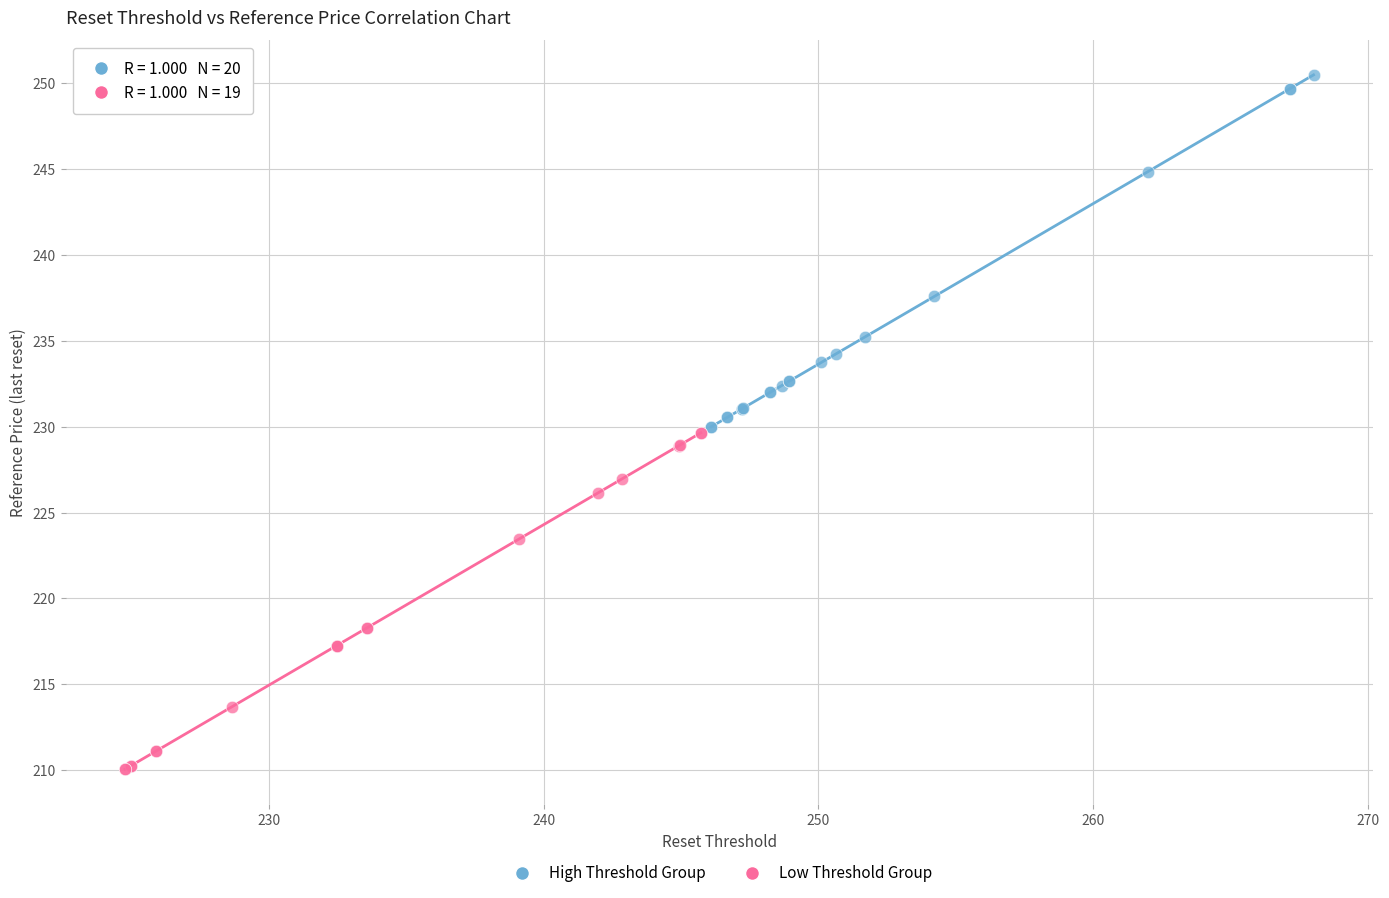

Which series has the widest spread of Y values?

High Threshold Group